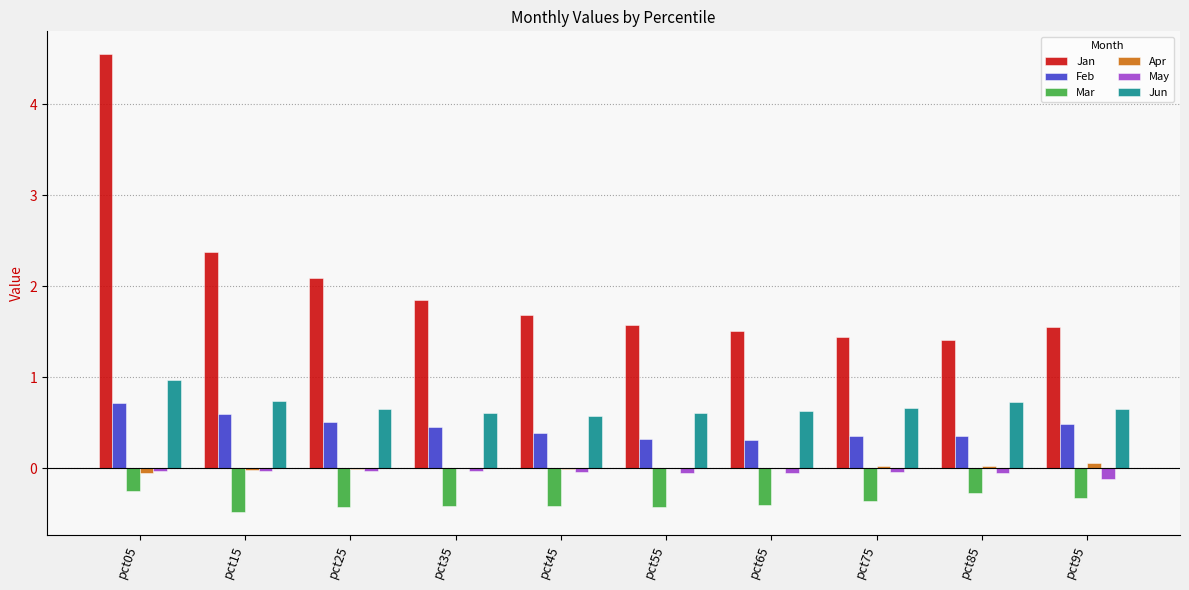

Is the value of Jan at pct45 greater than the value of May at pct35?

Yes